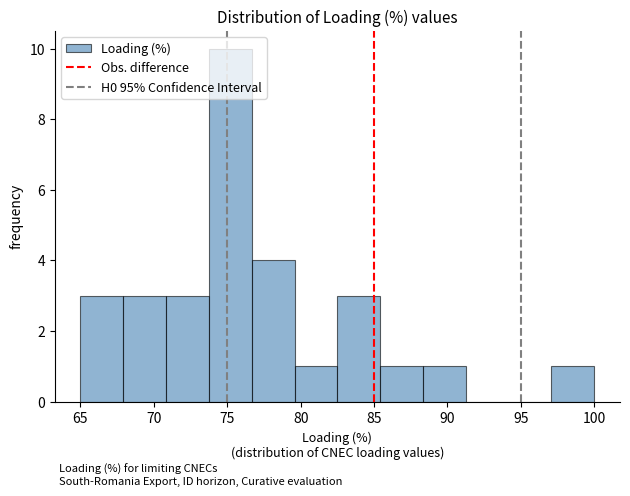

Over which range of the x-axis is the bar tallest?

74.0 to 76.5